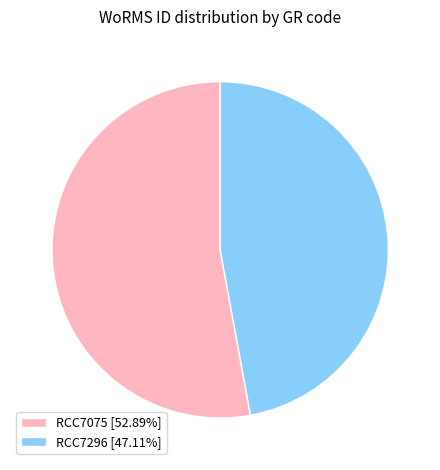

Combined, do RCC7075 [52.89%] and RCC7296 [47.11%] account for over 50%?

Yes